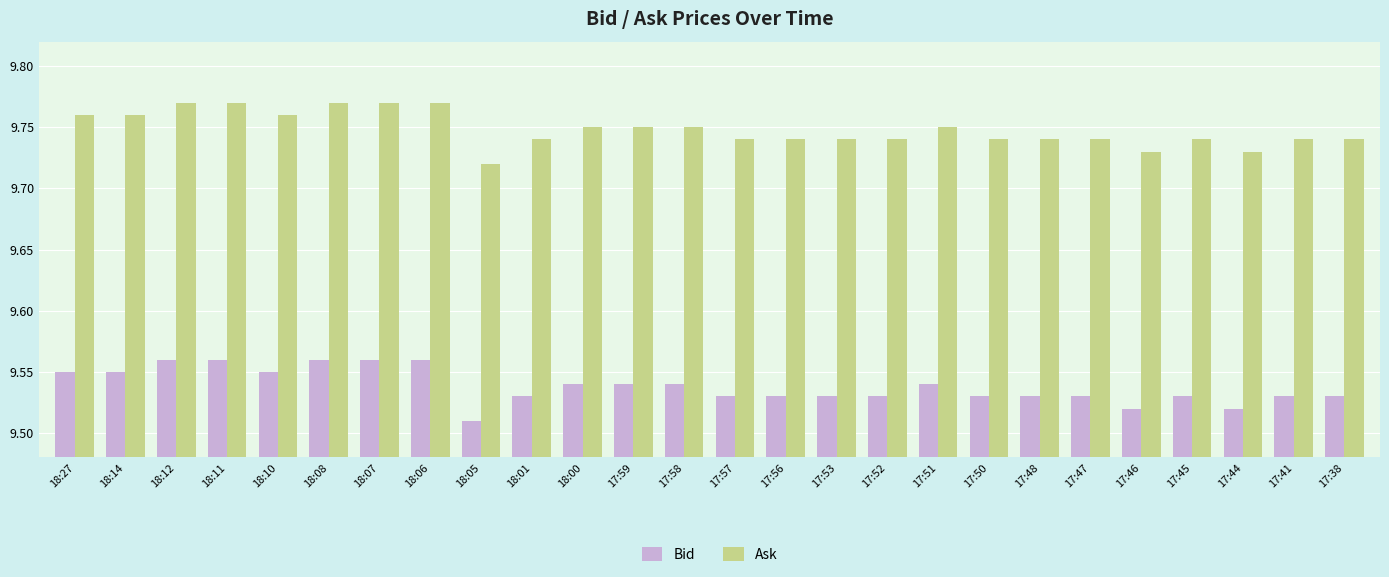

Where is Ask nearest to the value 9?

18:05